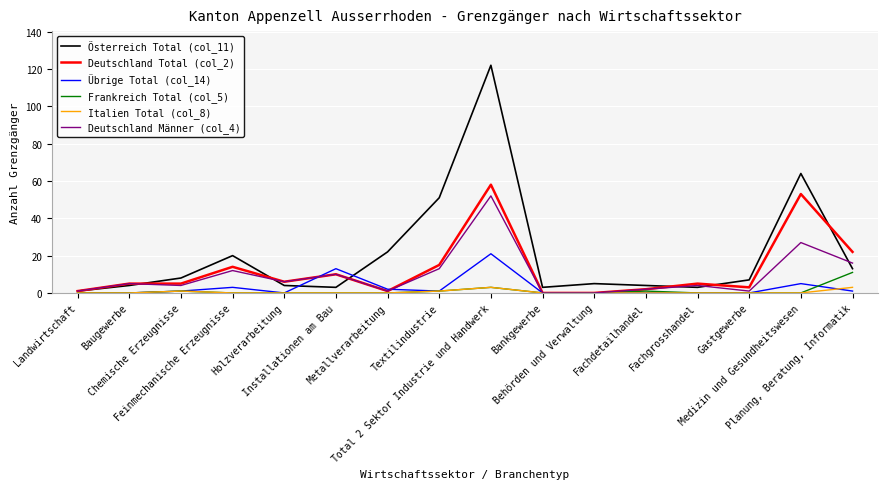

At how many categories does at least one series exceed 55?

2